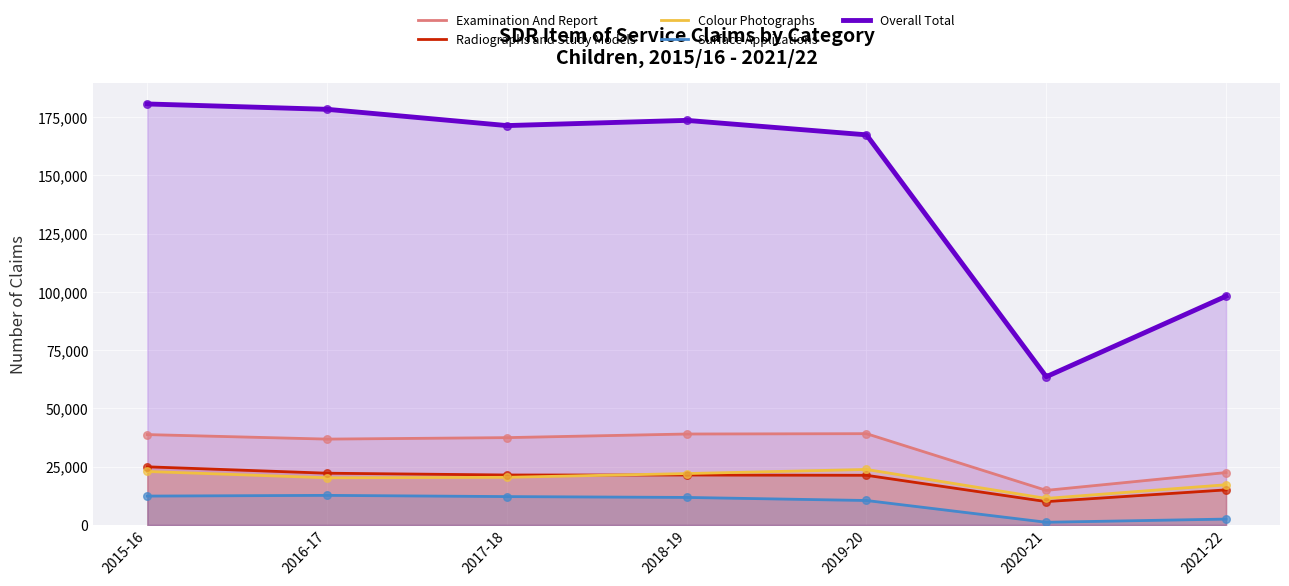

Which series reaches the maximum Y coordinate?

Overall Total